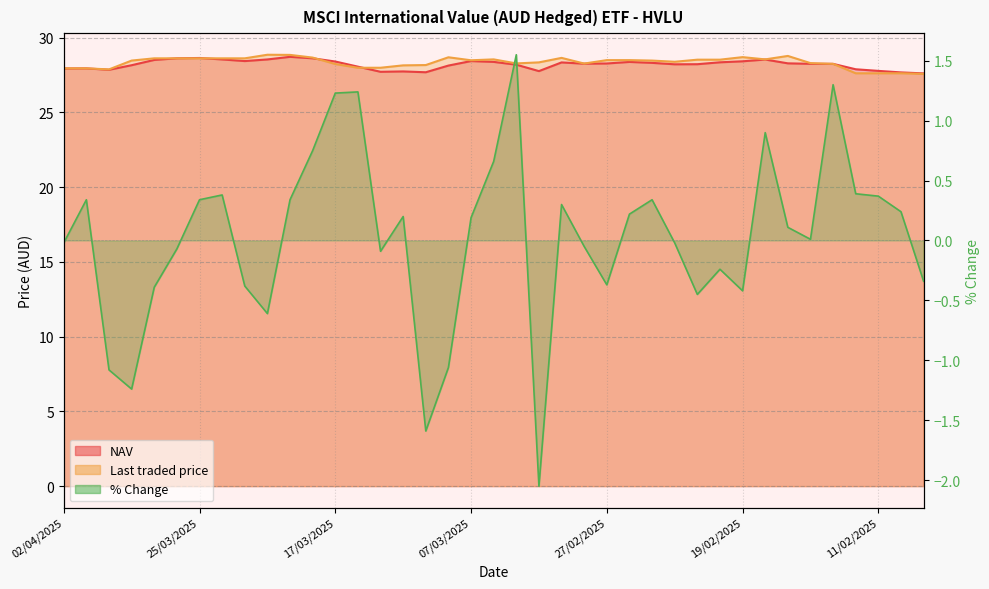

Between 14/03/2025 and 11/02/2025, which series saw the biggest shift?

% Change